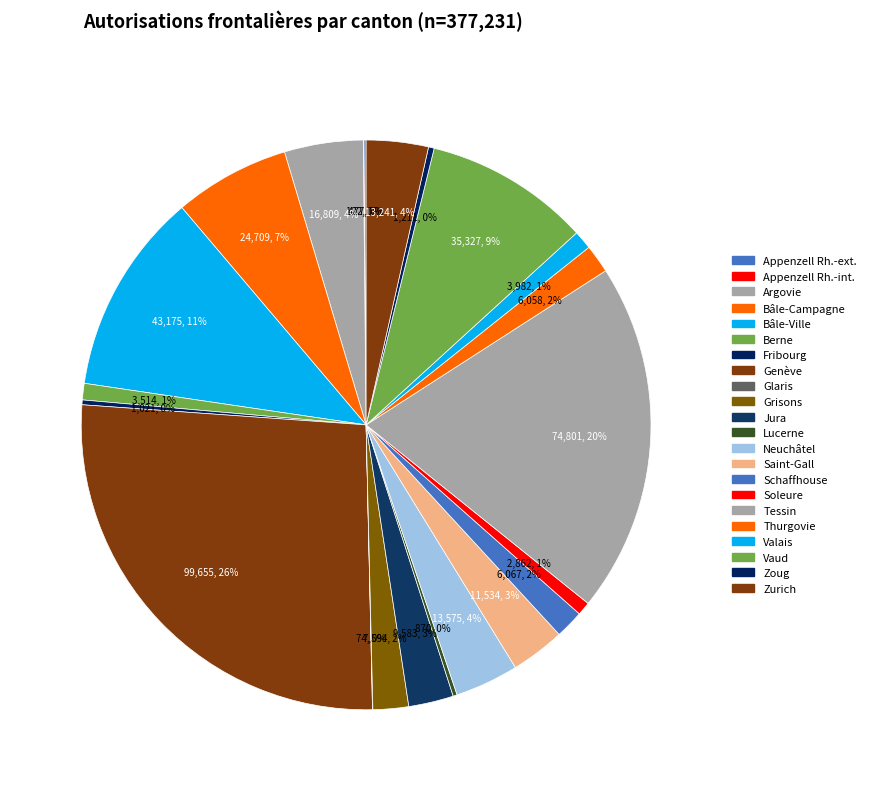

Count the number of slices in the pie.

22